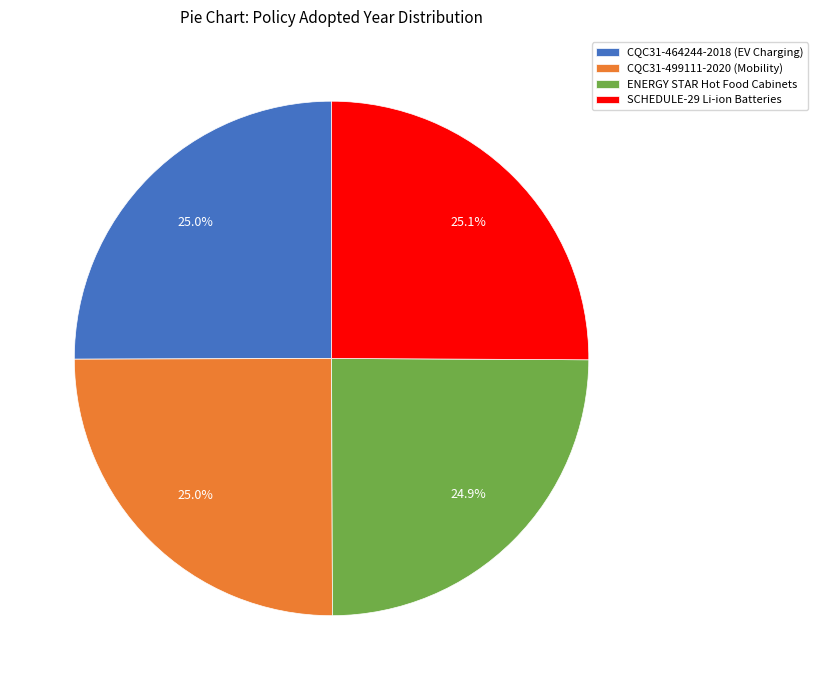

What percentage do ENERGY STAR Hot Food Cabinets and CQC31-499111-2020 (Mobility) together represent?

49.9%